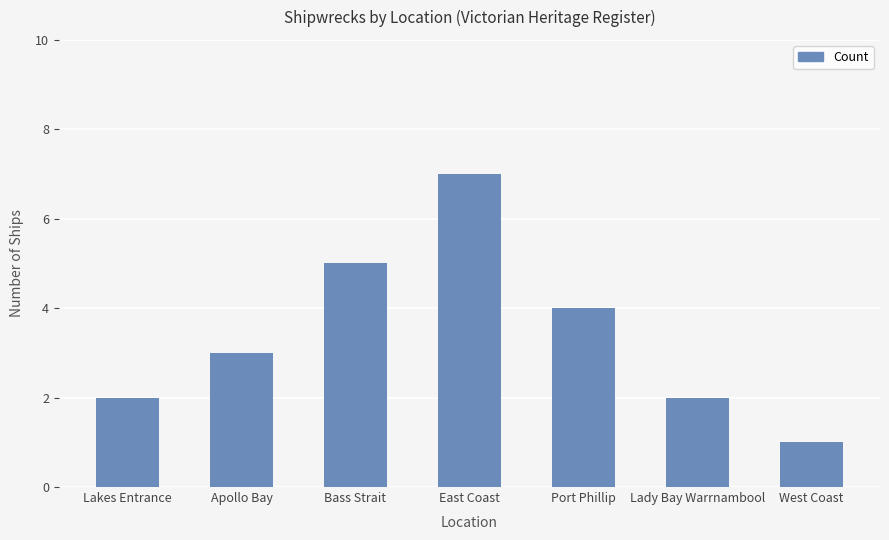

Reading left to right, list all the values displayed in this chart.

2	3	5	7	4	2	1